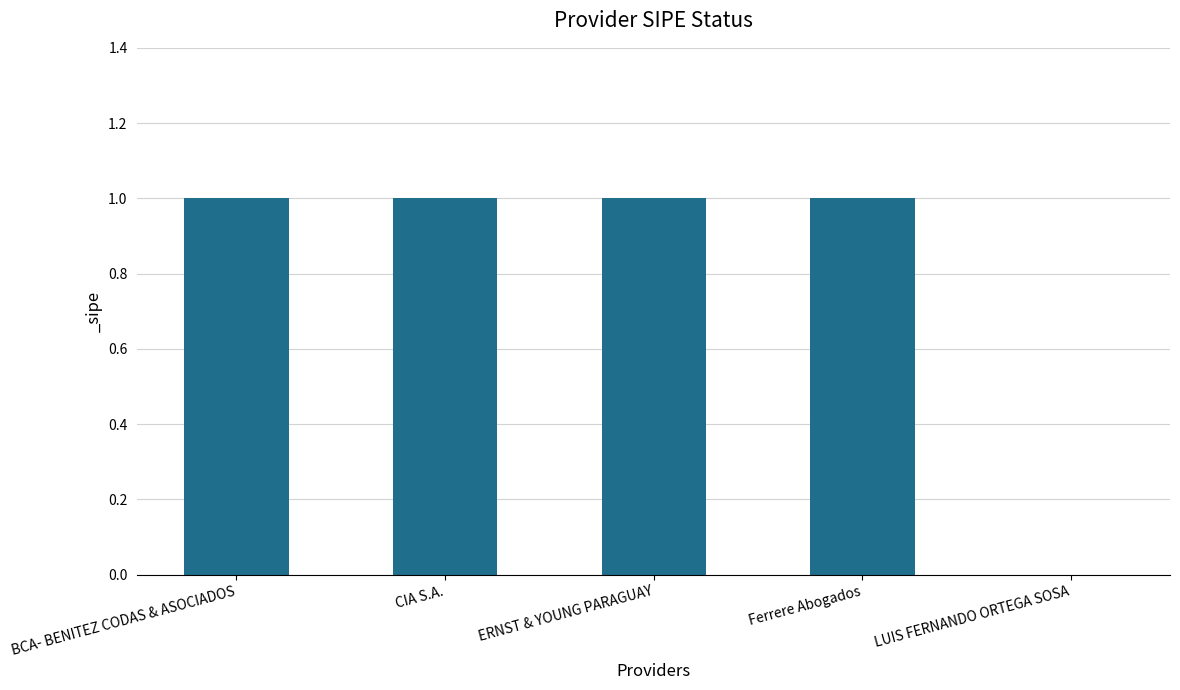

Is it true that the value at CIA S.A. is 1?

True